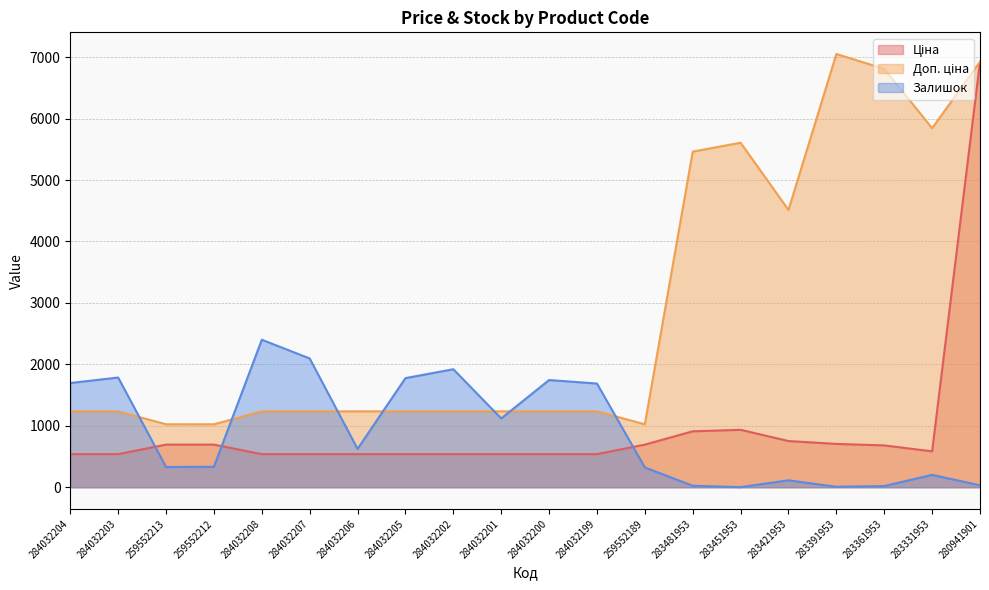

What are all the series names shown in the legend?

Ціна, Доп. ціна, Залишок